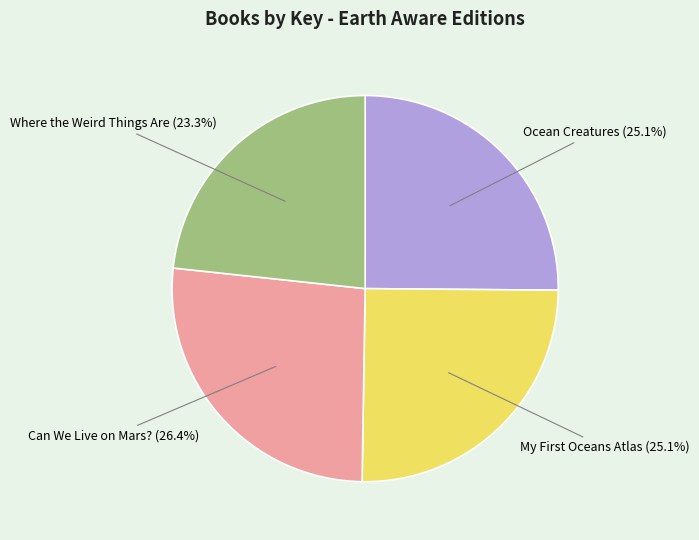

Is there a majority slice in this chart?

No